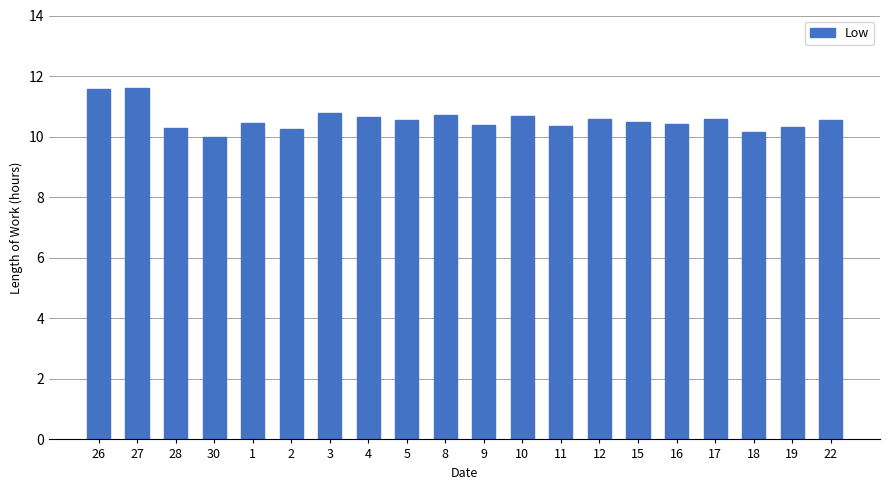

What is the sum of all values?

211.4